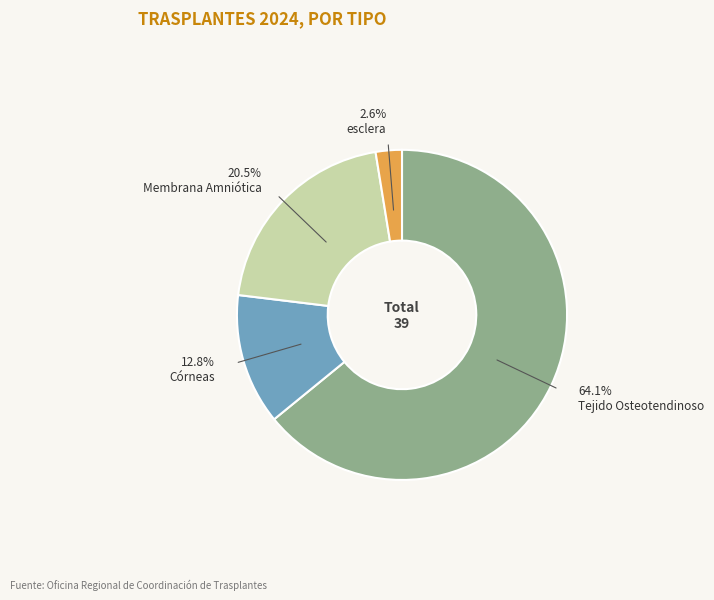

Is there any slice that represents more than half of the pie?

Yes